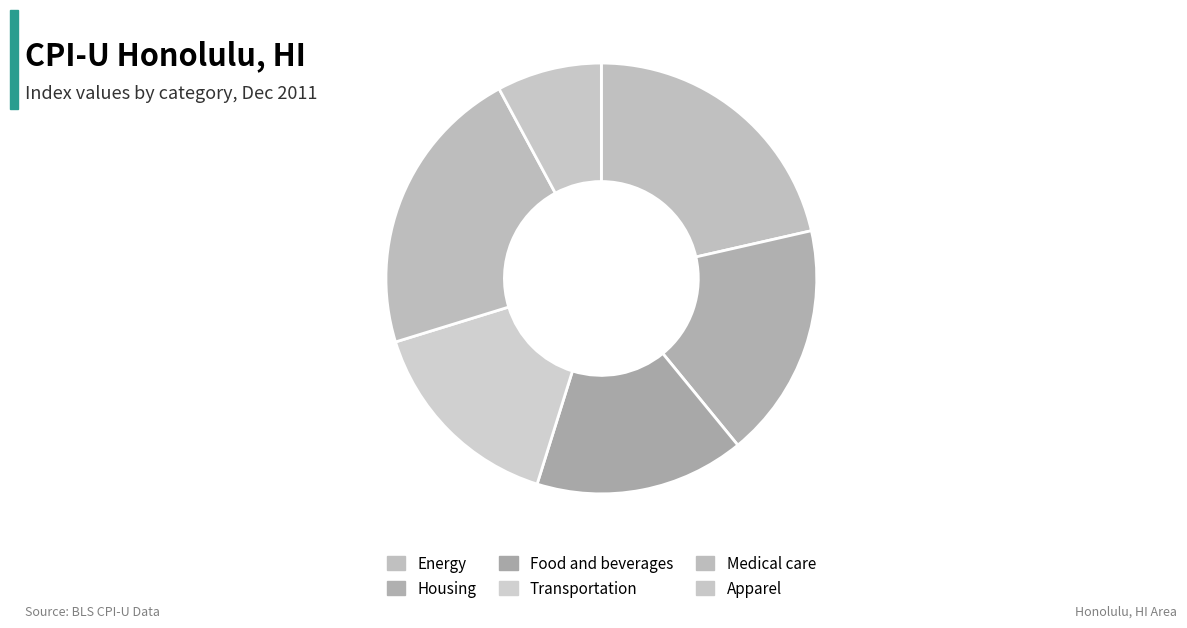

What percentage is the Medical care slice, to the nearest percent?

22%